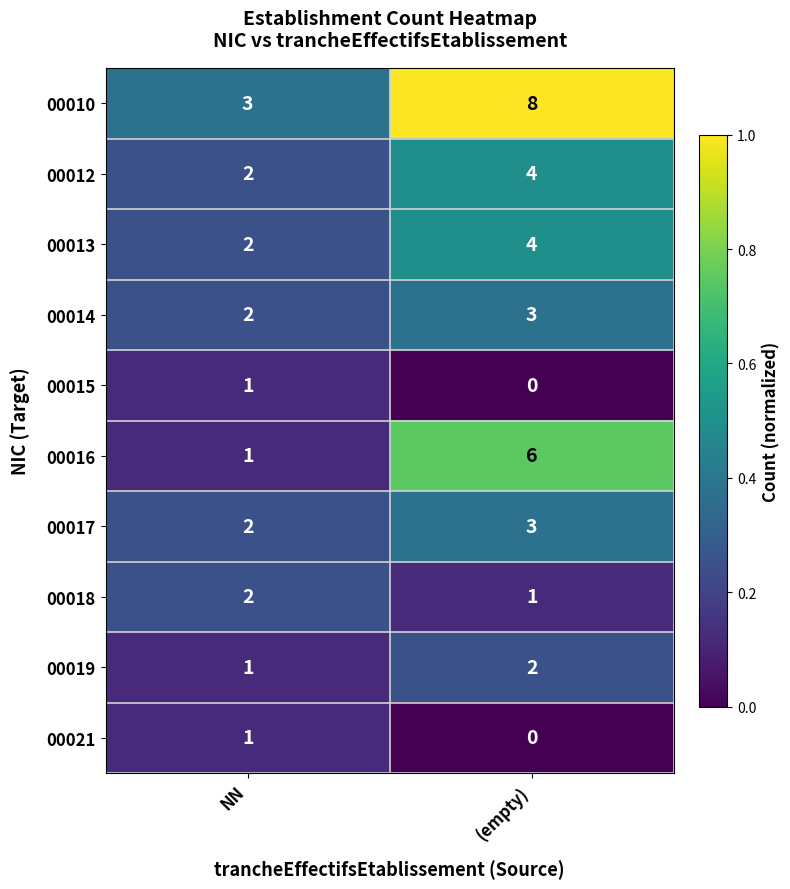

What is the lowest value of the 00010 series?

3